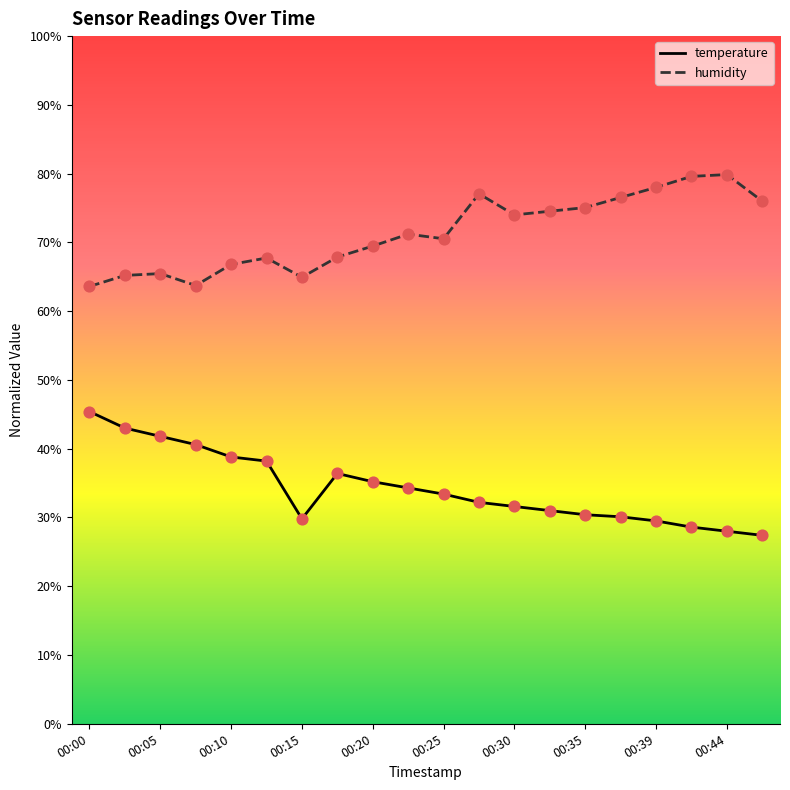

What is the highest value of the temperature series?

45.4